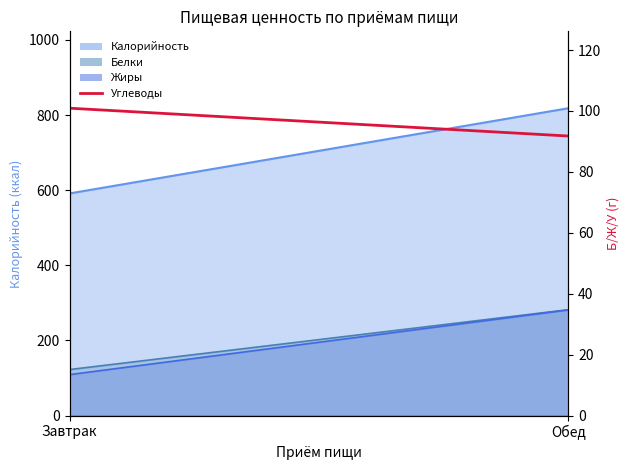

How many data points are less than 100?

1